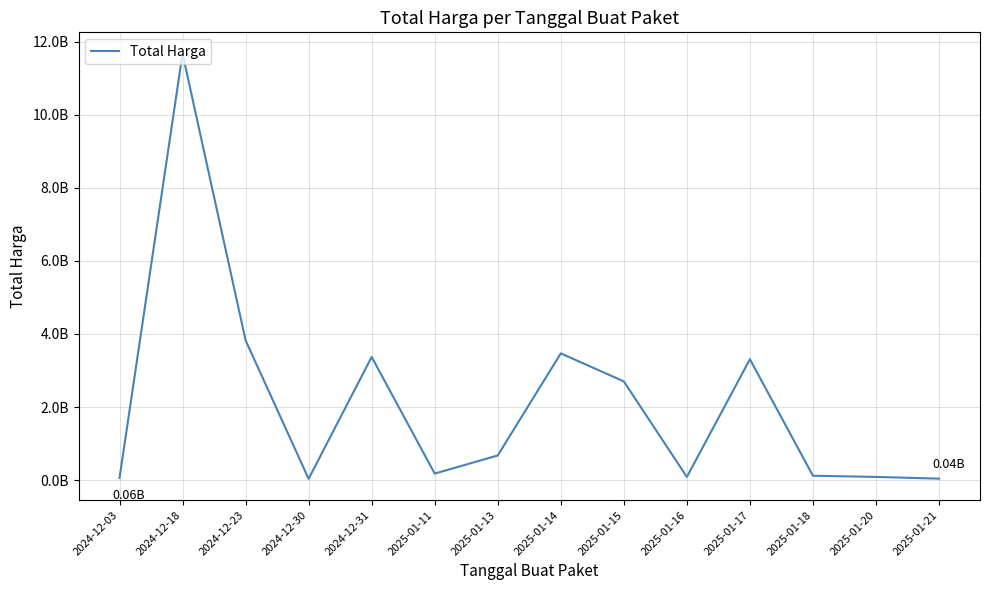

Where does the data first go above 676058330?

2024-12-18